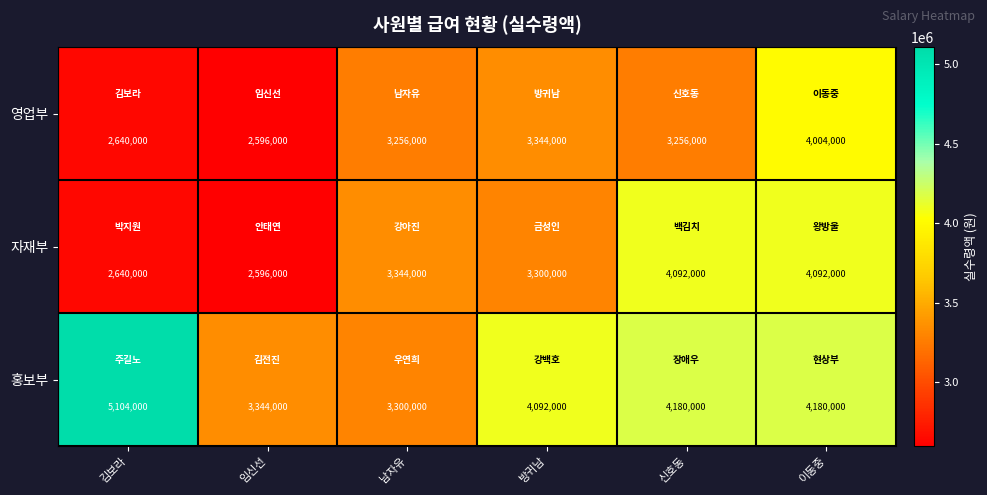

What value does the 홍보부 series have at 남자유?

3300000